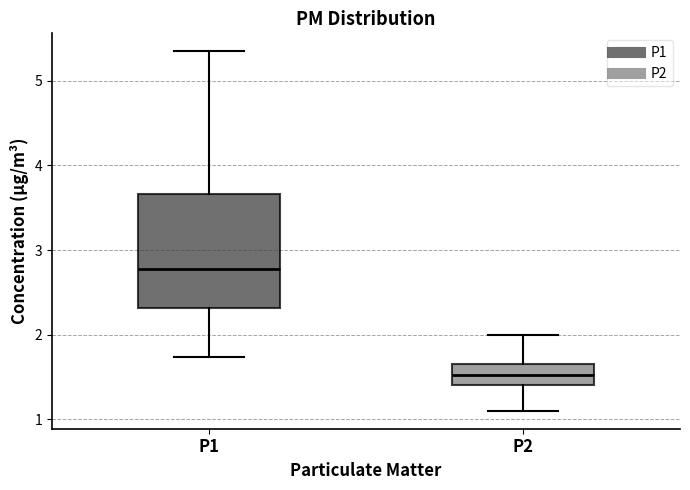

Reading left to right, transcribe this box plot: for each box, give where its median line is, the range the box spans, and where its two whiskers end, as read against the y-axis. The values are not printed on the chart, so give them approximately, as read against the axis.

P1: median 2.8, box 2.3 to 3.7, whiskers 1.7 to 5.4
P2: median 1.5, box 1.4 to 1.7, whiskers 1.1 to 2.0